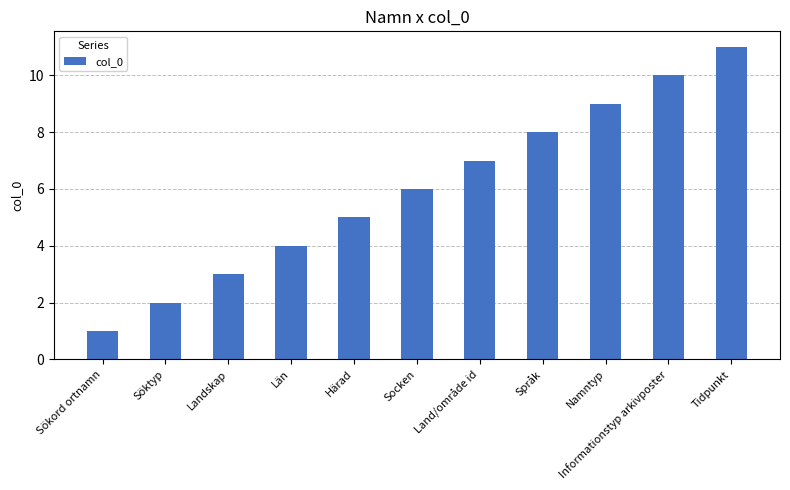

The value at Landskap is 3. True or false?

True